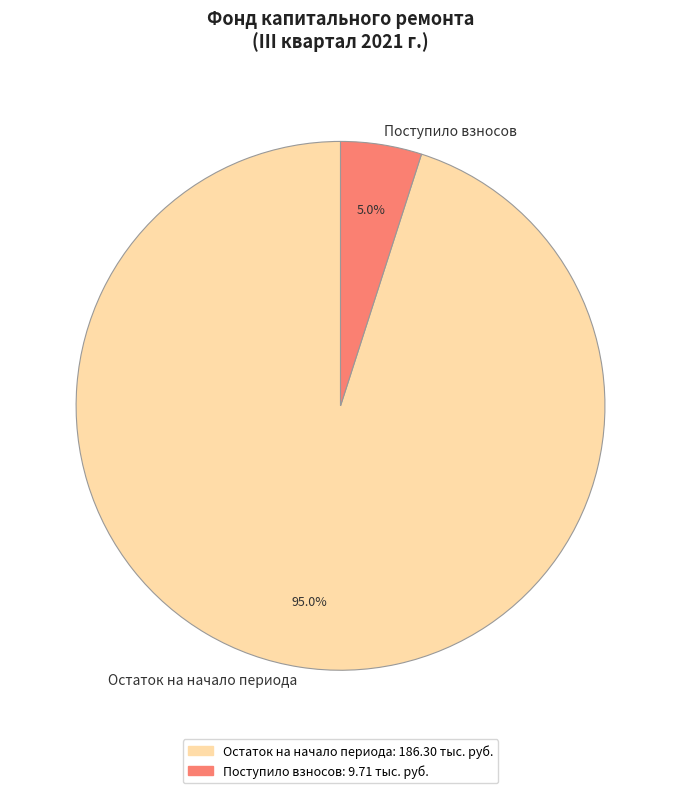

How many segments does this pie chart have?

2